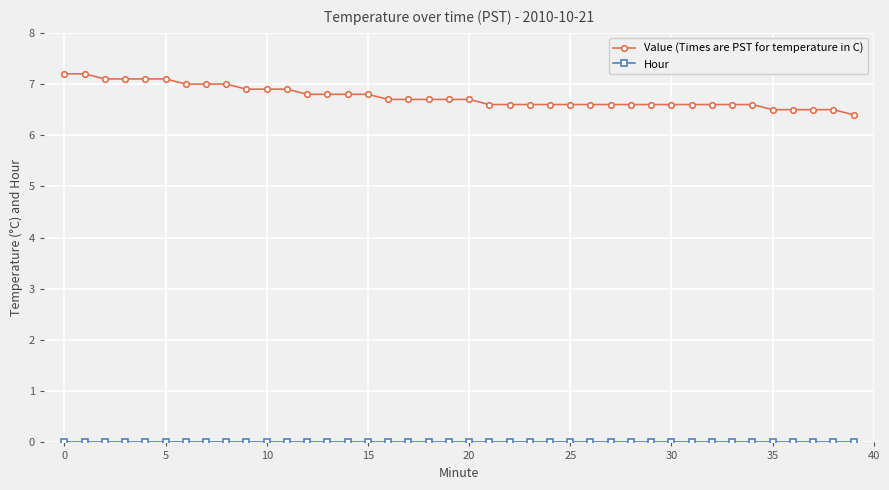

Which series has the widest spread of values?

Value (Times are PST for temperature in C)